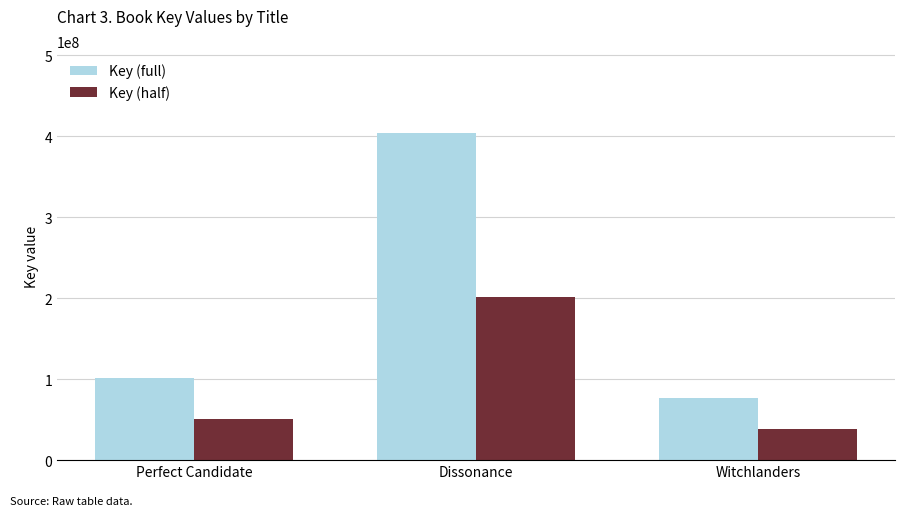

How many groups of bars are there?

3